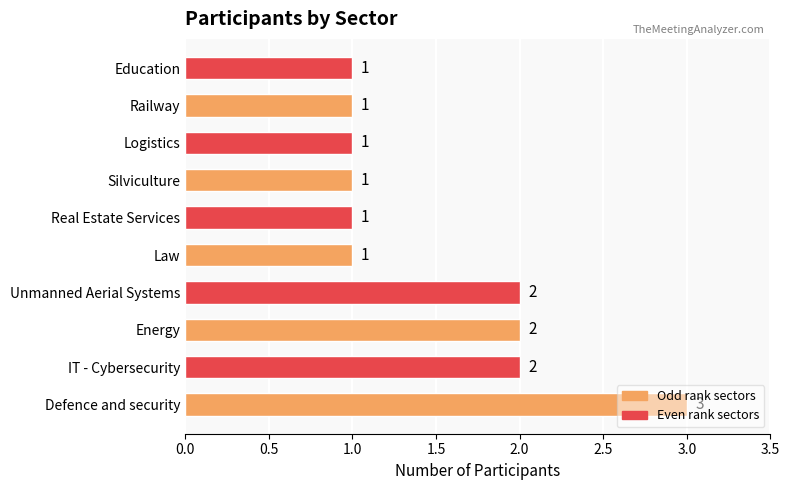

Are the bars grouped side by side (vs. stacked)?

No